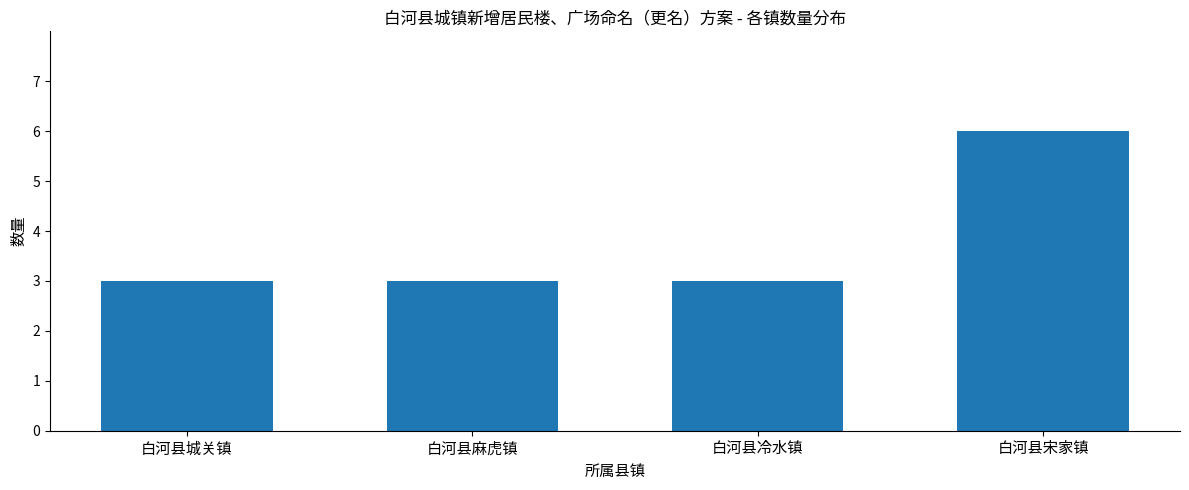

Between 白河县冷水镇 and 白河县宋家镇, which is larger?

白河县宋家镇